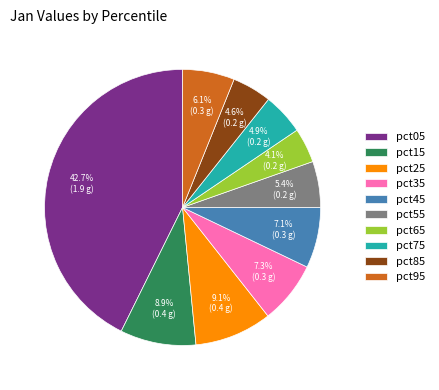

To the nearest percent, what is the combined percentage of pct05 and pct35?

50%